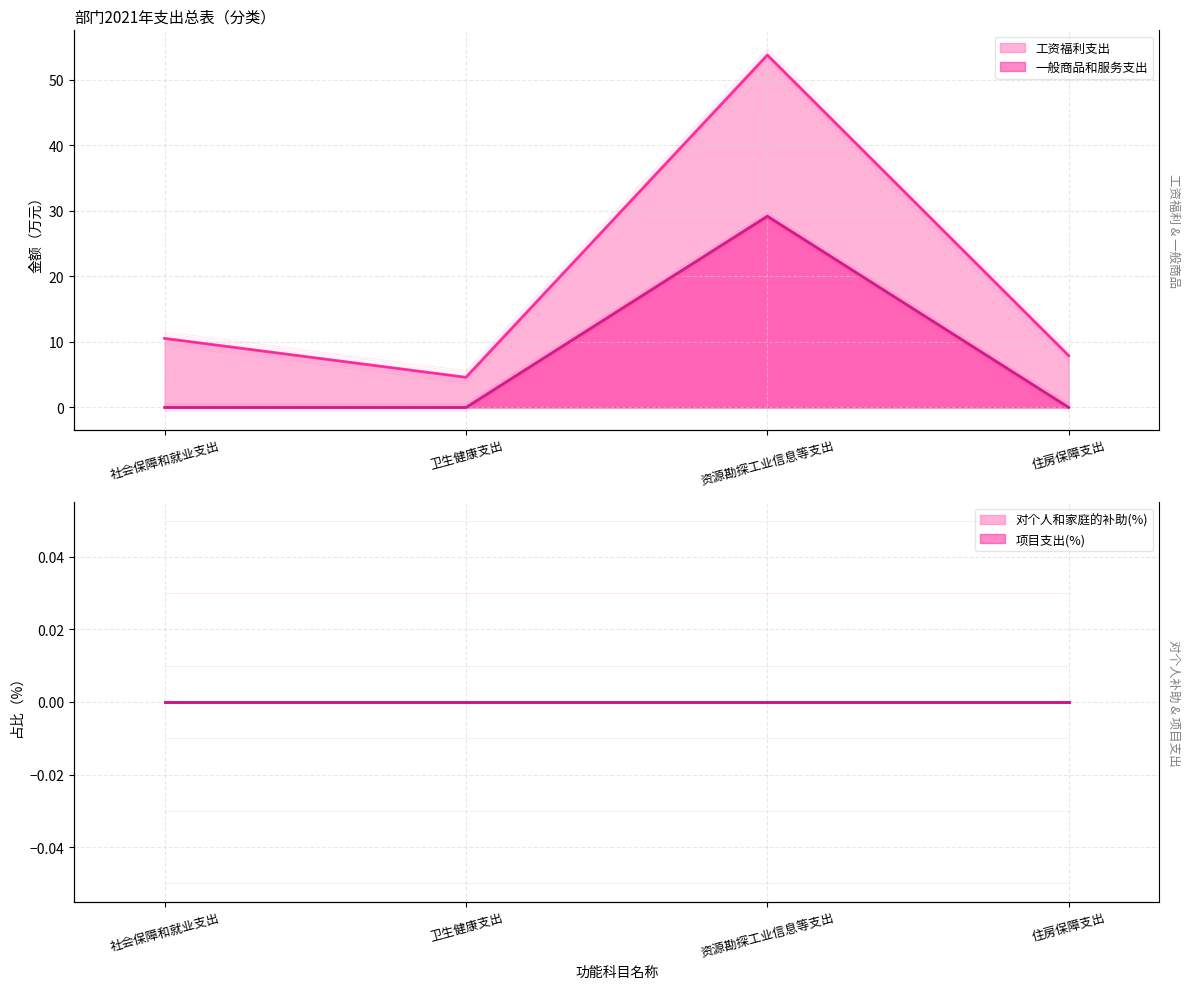

What is the difference between the 工资福利支出 values at 住房保障支出 and 卫生健康支出?

3.3